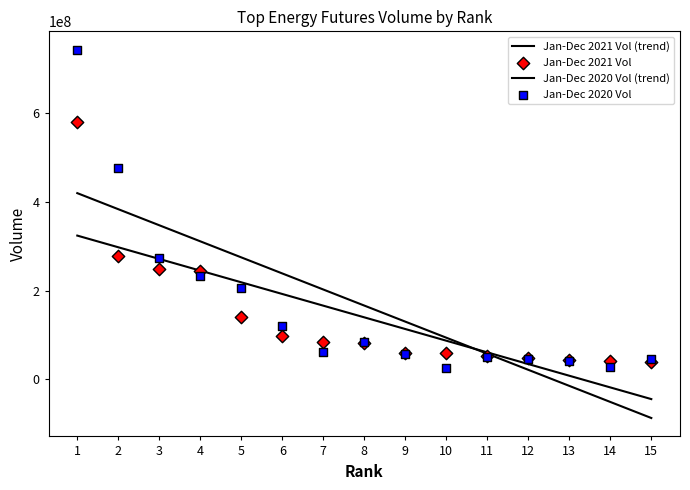

Which series contains the lowest Y value?

Jan-Dec 2020 Vol (trend)